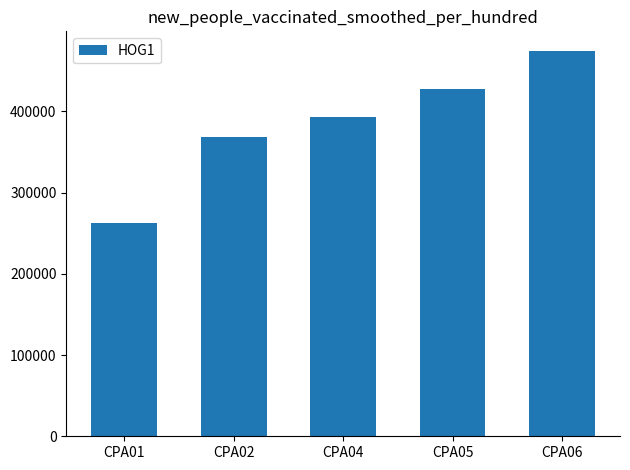

What is the minimum value shown in the chart?

262898